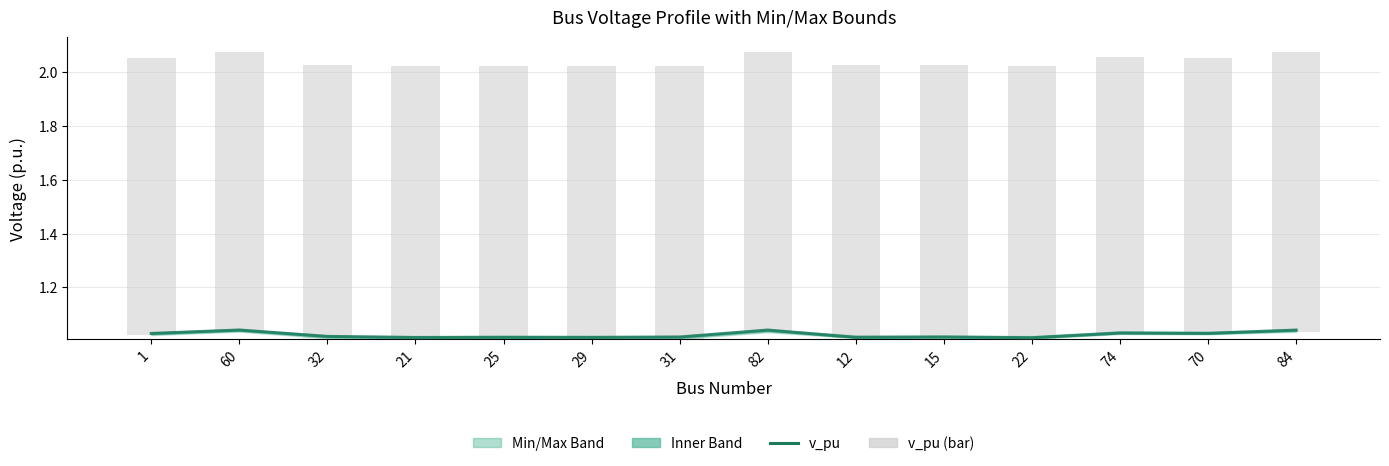

What is the highest value of the v_pu (bar) series?

1.0